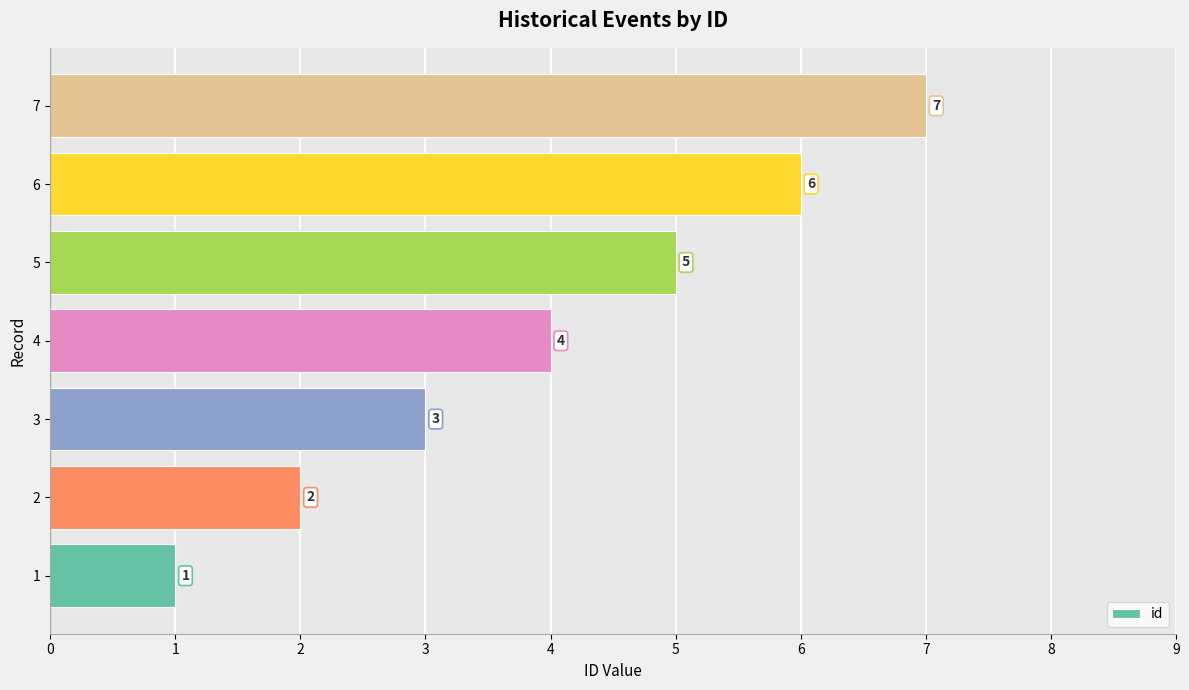

Rank the categories by value from lowest to highest.

1, 2, 3, 4, 5, 6, 7